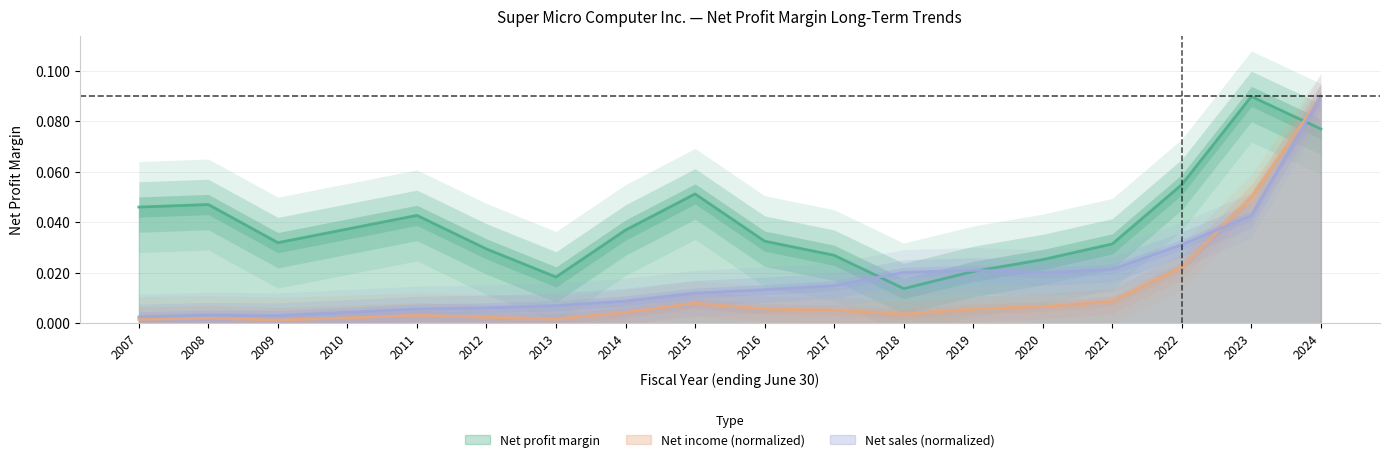

What is the difference between the maximum and minimum values in the Net sales (scaled) series?

0.1